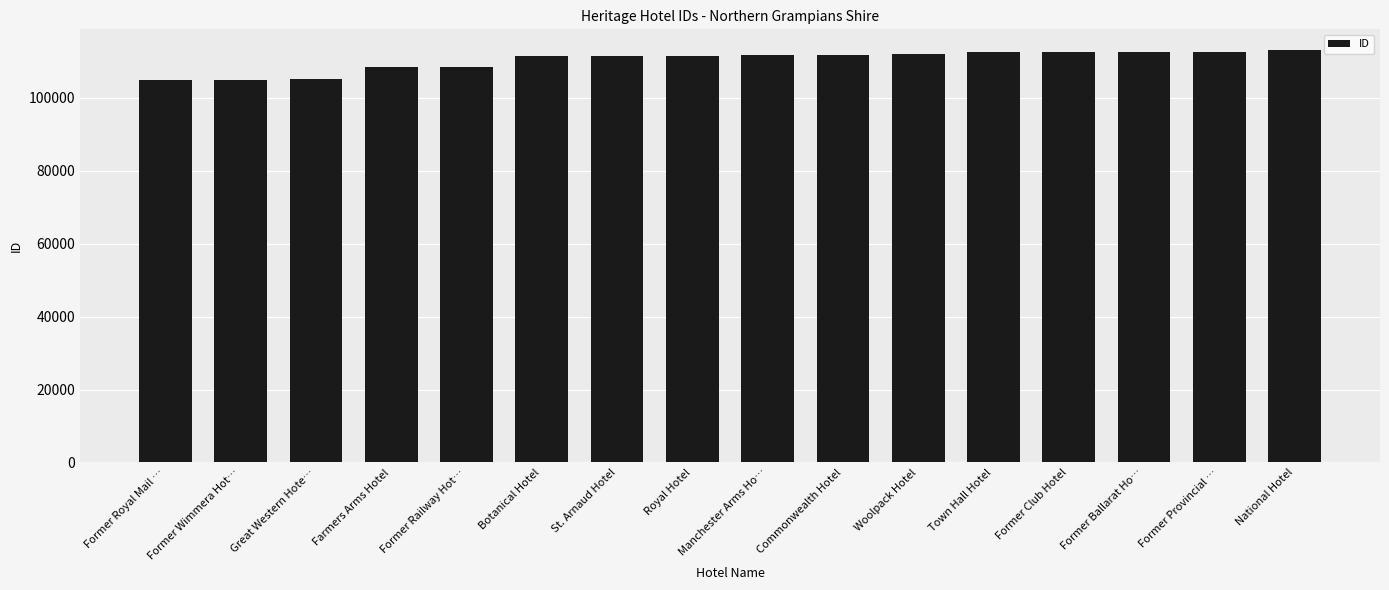

How many series are shown in this chart?

1